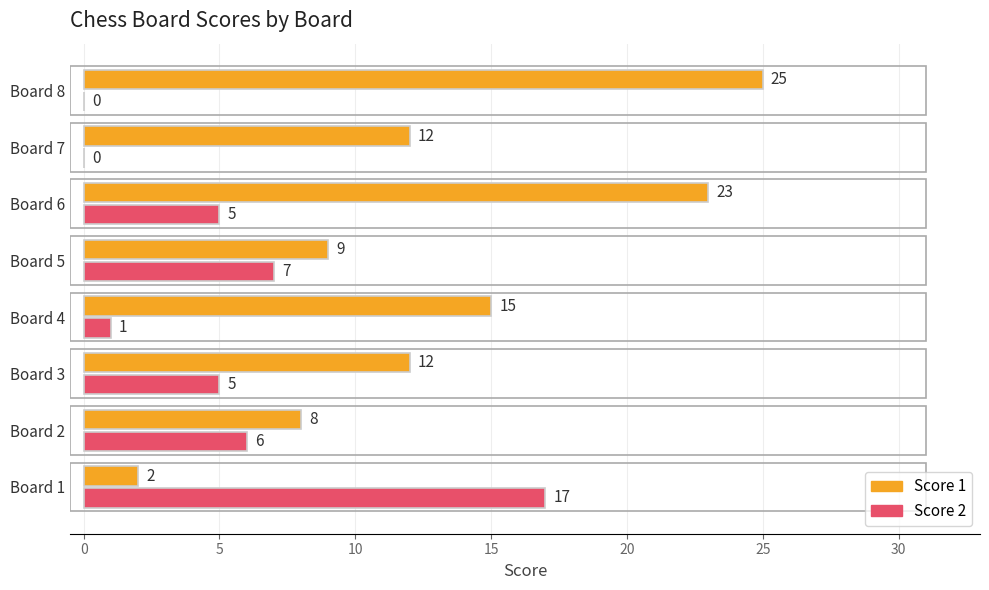

Which series changed the most between Board 2 and Board 6?

Score 1